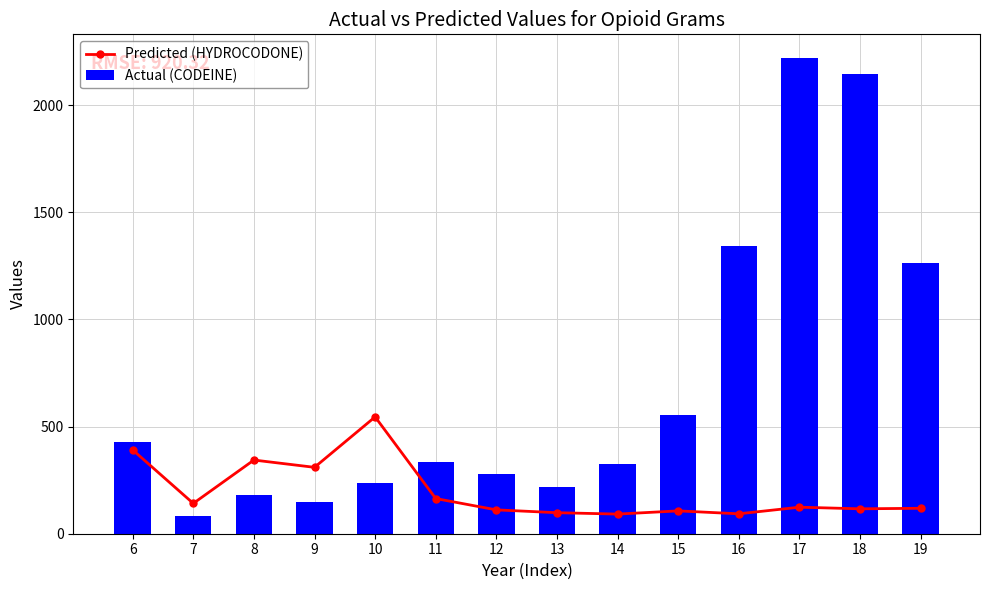

True or false: Actual (CODEINE) has a value of 109.3 at 8.

False